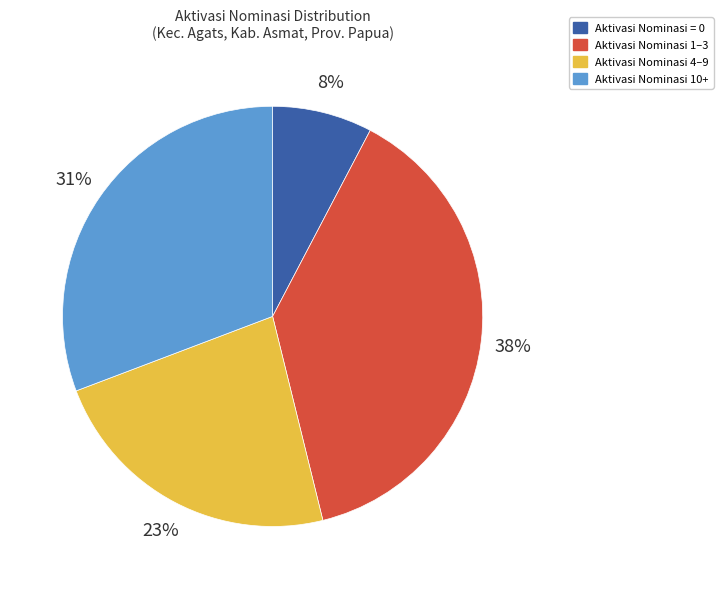

Between Aktivasi Nominasi 4–9 and Aktivasi Nominasi = 0, which is larger?

Aktivasi Nominasi 4–9